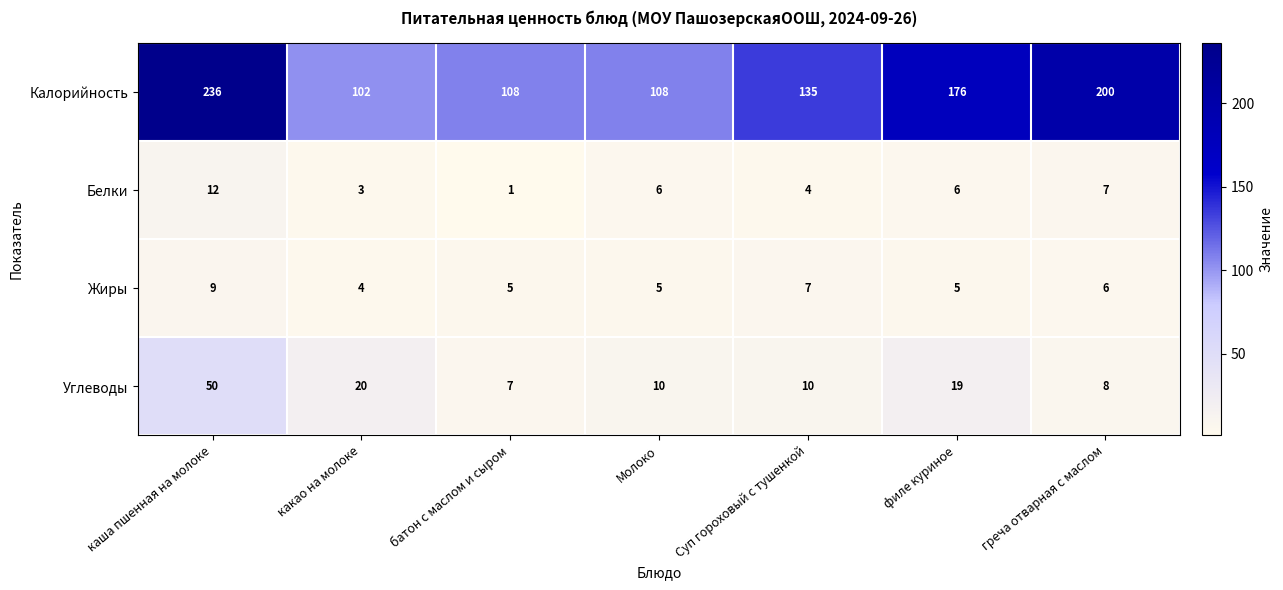

Which series changed the most between Молоко and Суп гороховый с тушенкой?

Калорийность